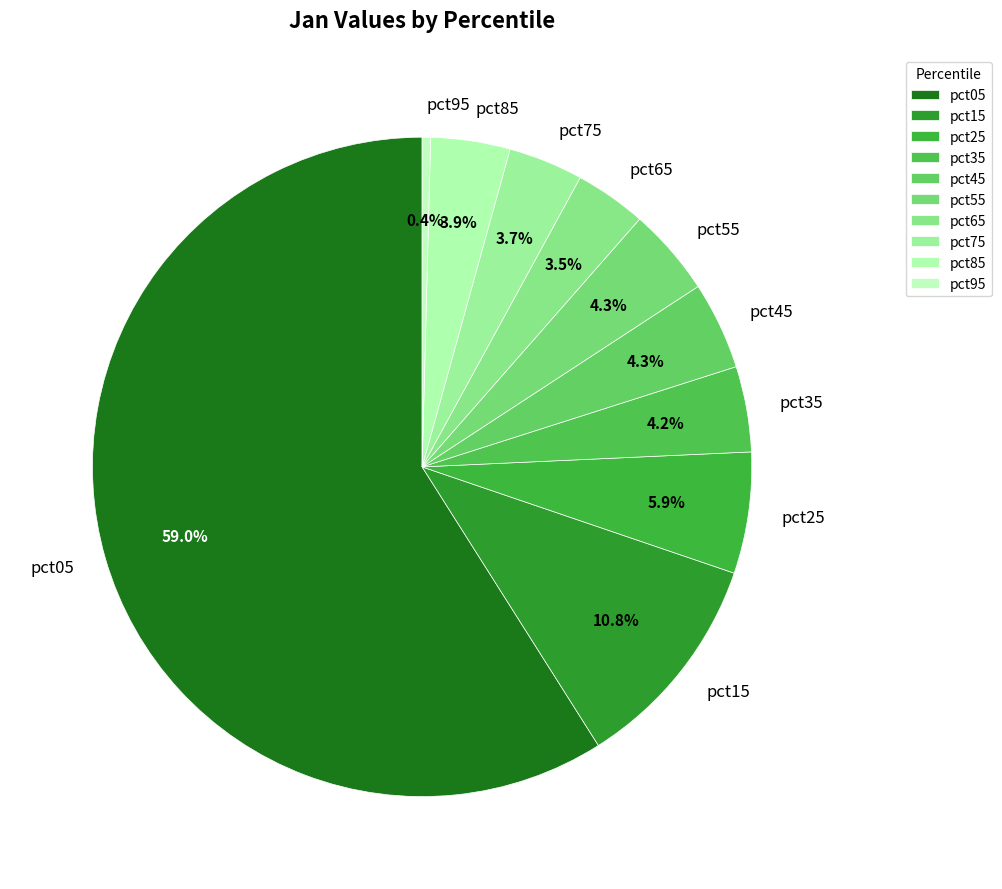

Combined, do pct25 and pct65 account for over 50%?

No